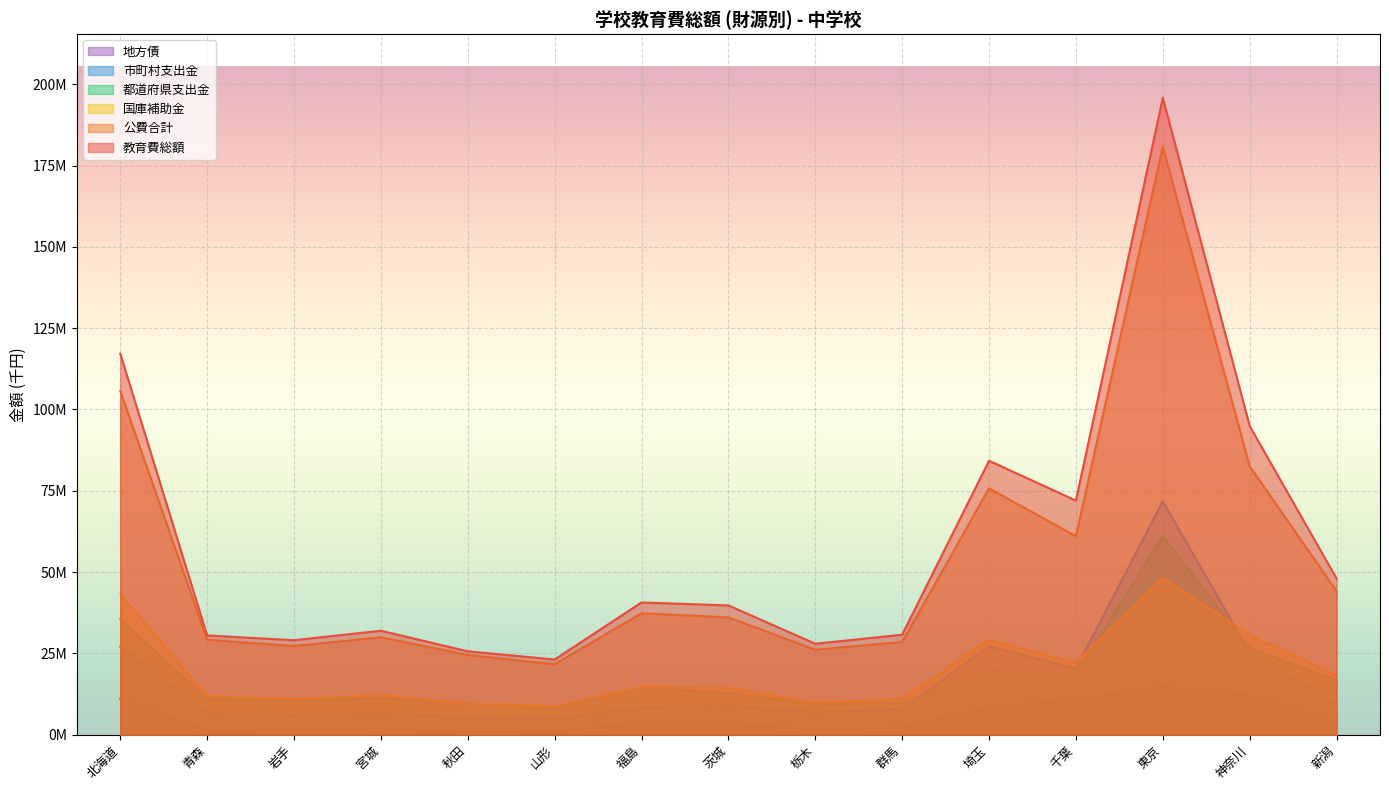

Is it true that 公費合計 equals 44127183 at 新潟?

True